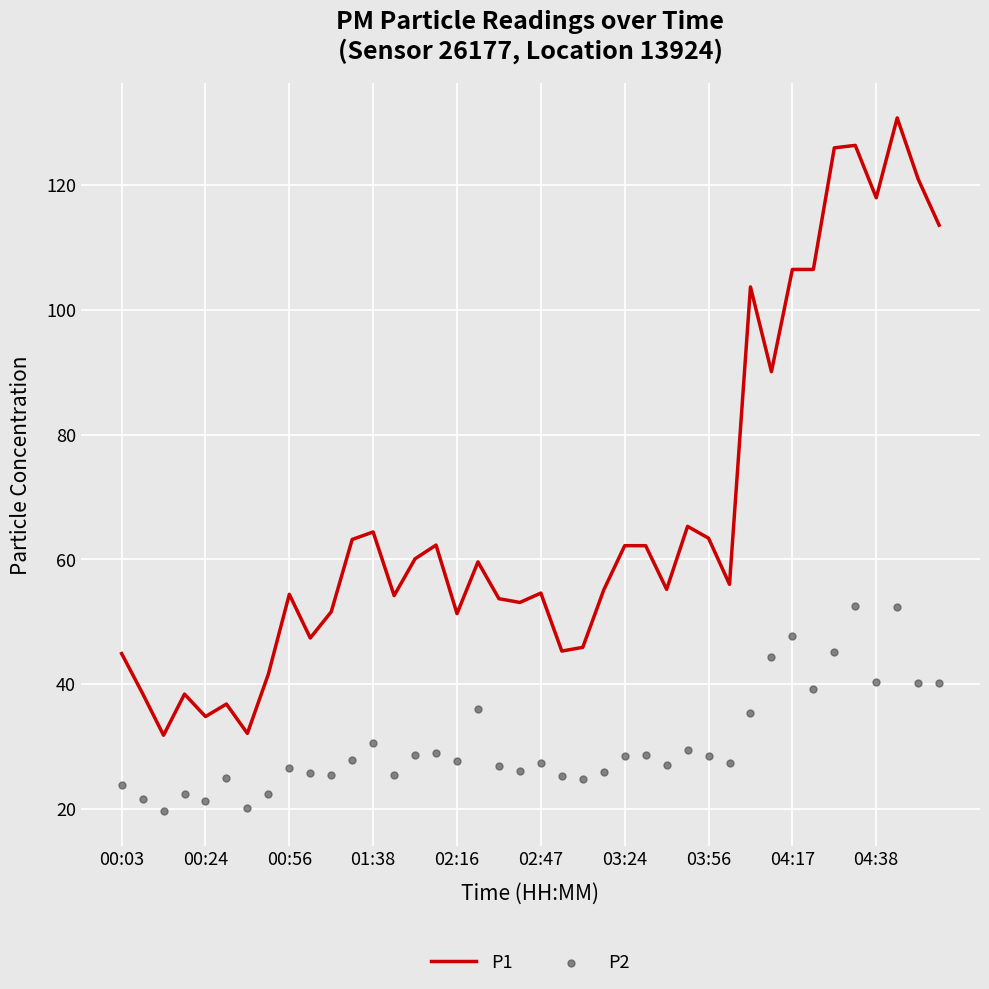

What are all the series names shown in the legend?

P1, P2